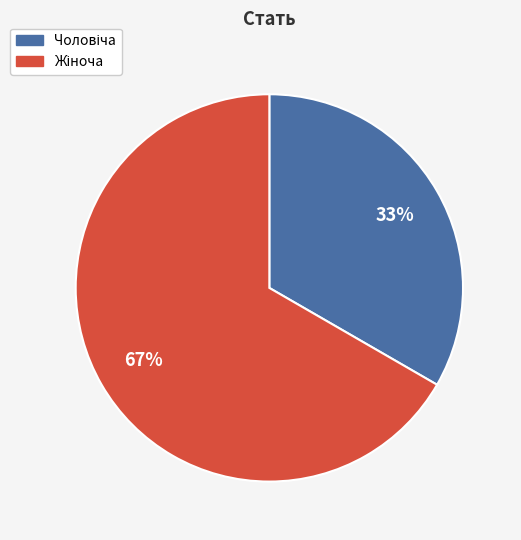

Is there any slice that represents more than half of the pie?

Yes